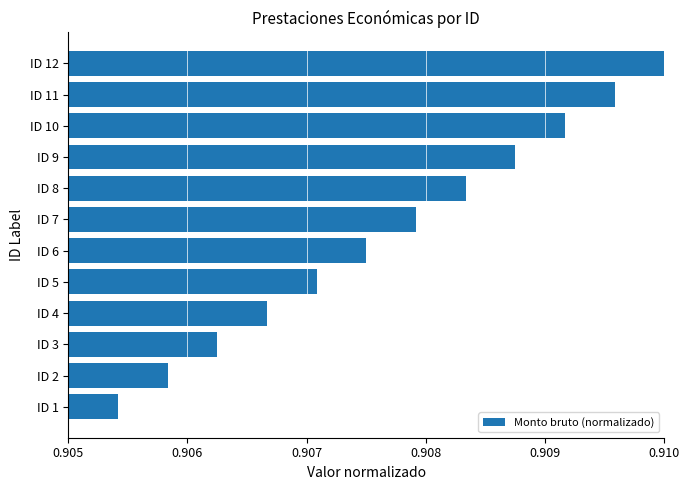

How many values are between 0 and 1?

12